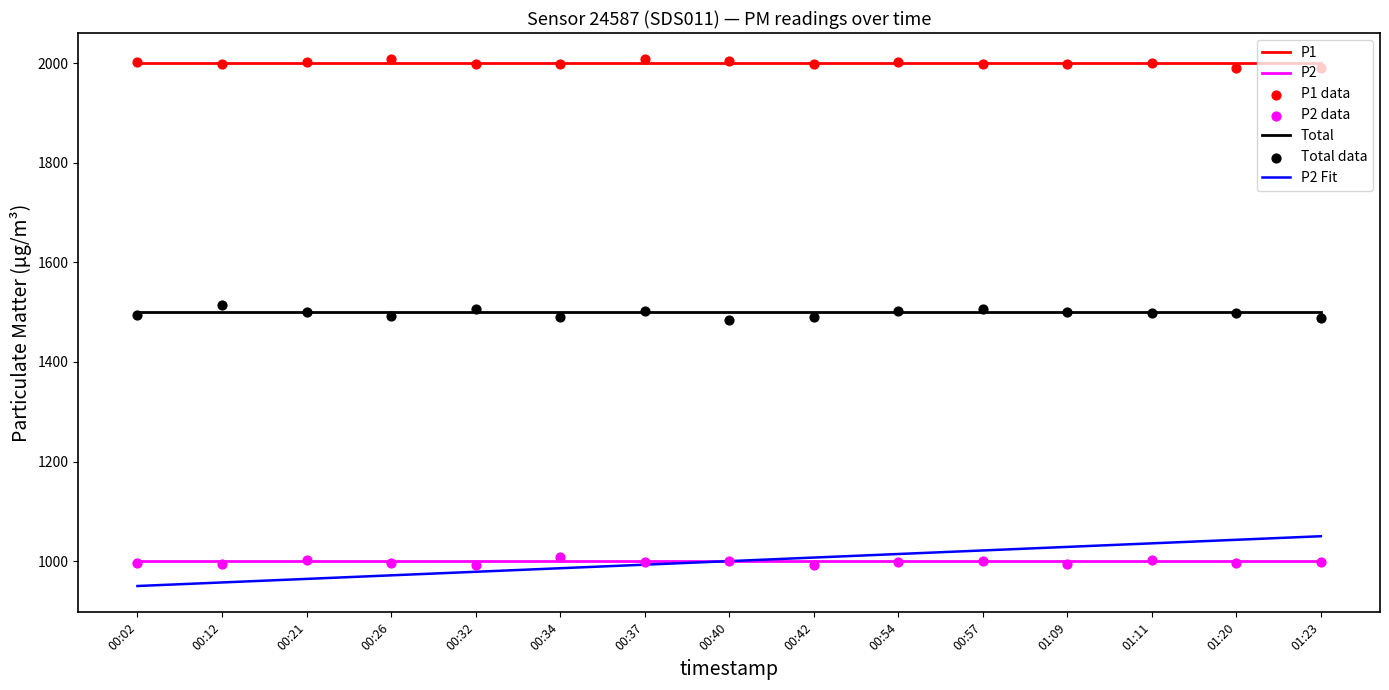

Is the value of P1 at 01:23 greater than the value of P2 at 00:37?

Yes